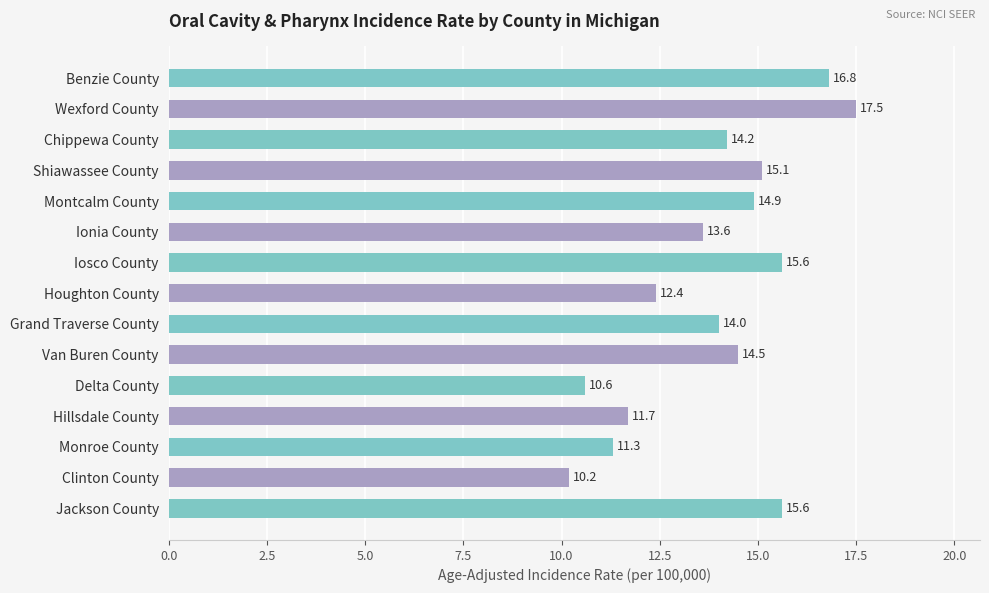

Are the bars grouped side by side (vs. stacked)?

No